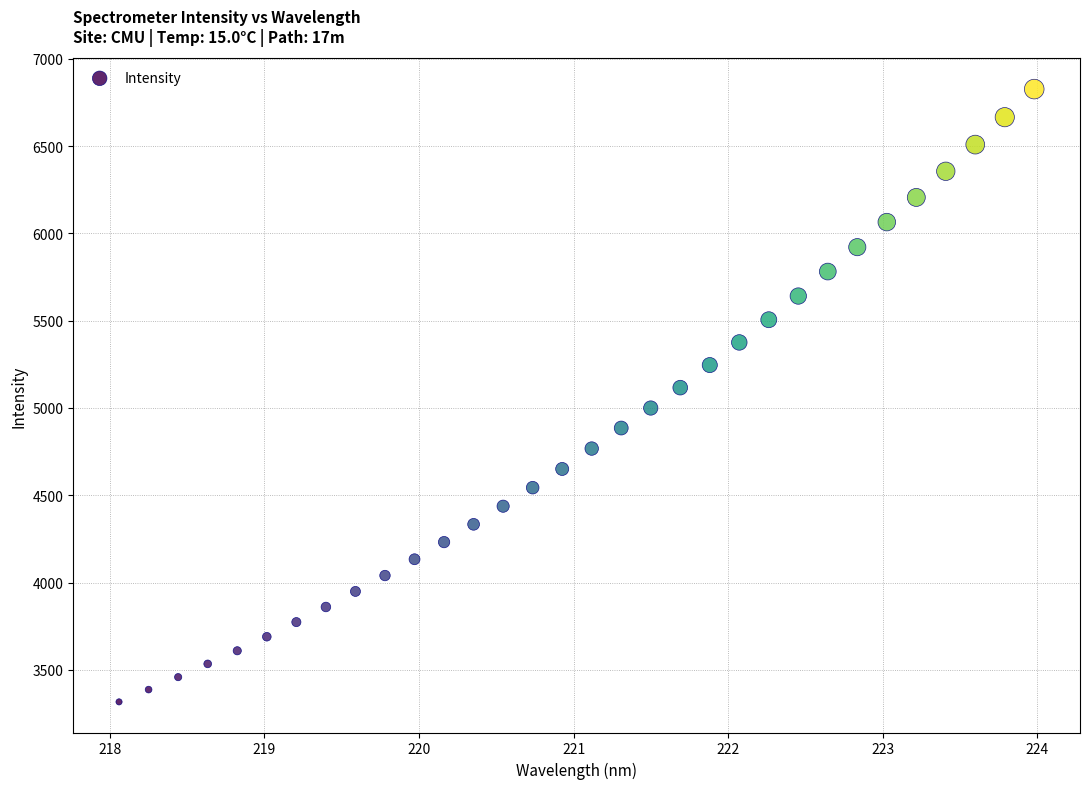

What is the range of X values (max minus min)?

5.9